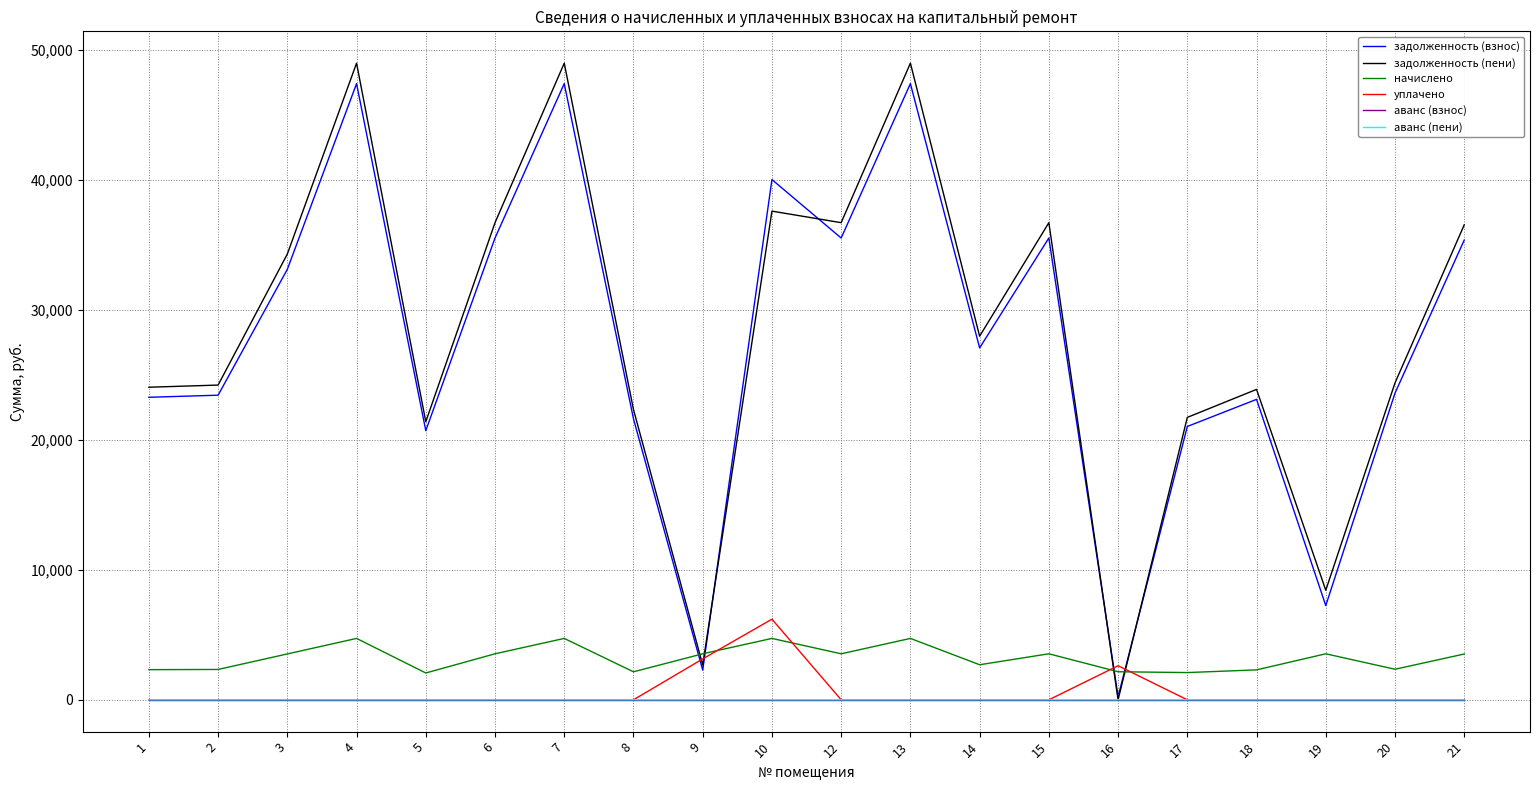

What is the greatest value displayed?

48960.3